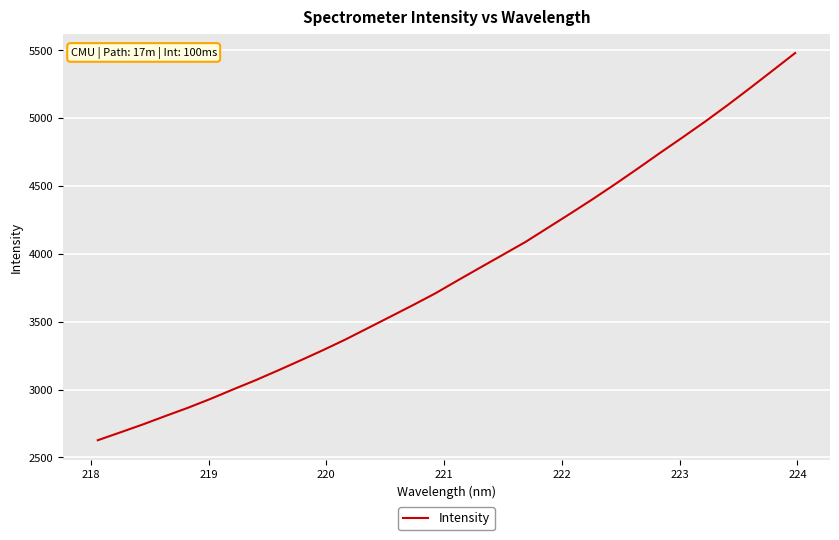

What is the greatest value displayed?

5478.4